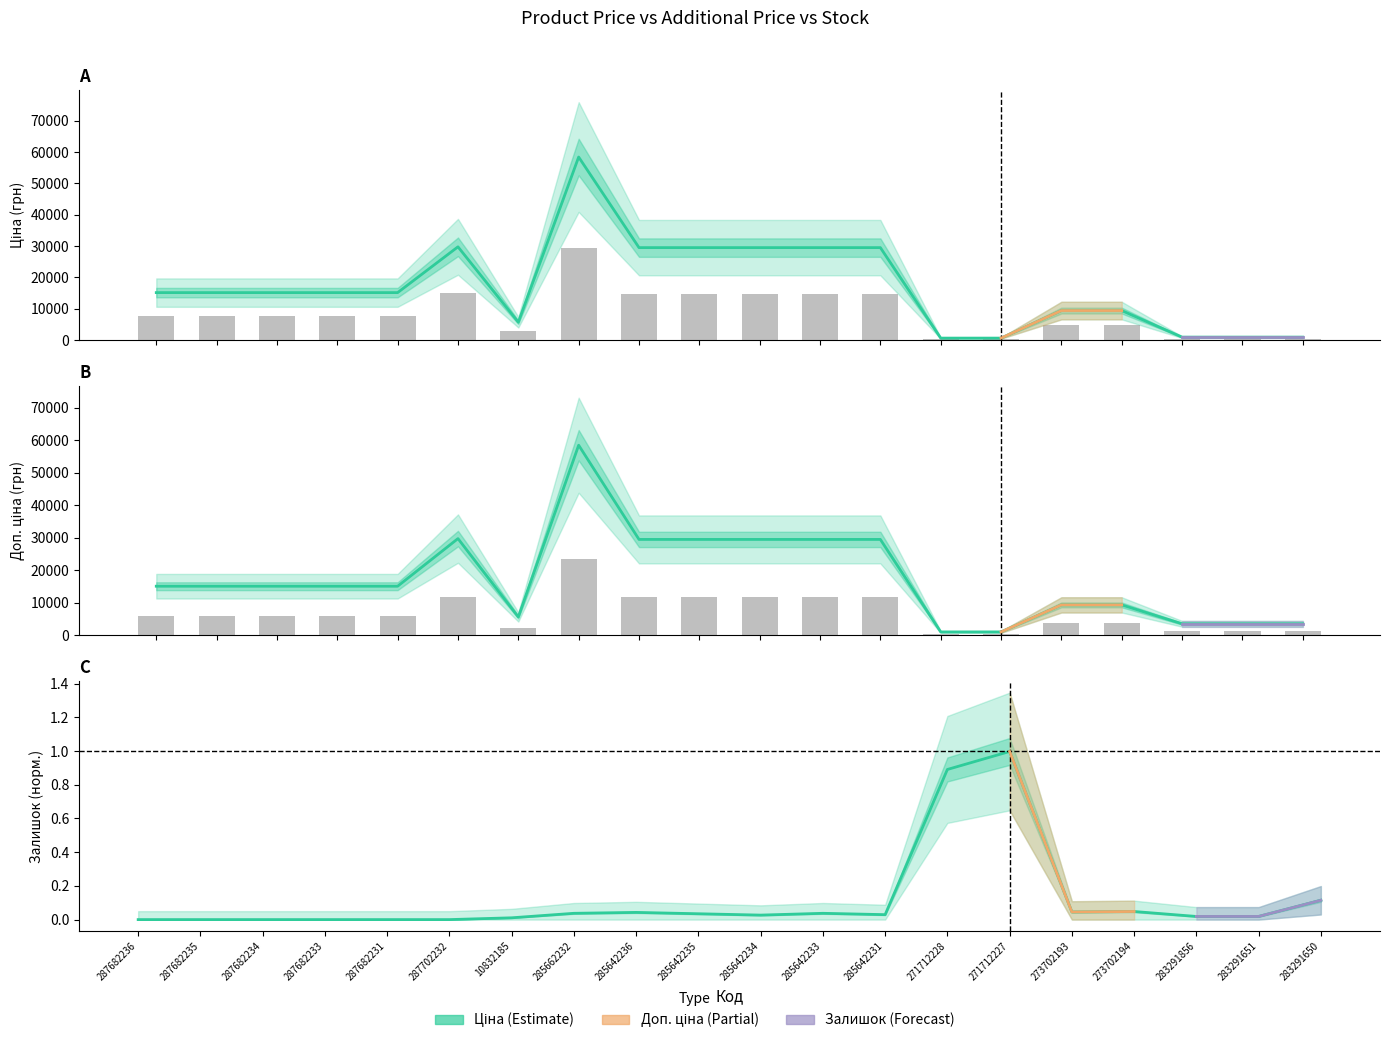

At which category does the chart reach its minimum across all series?

287682236